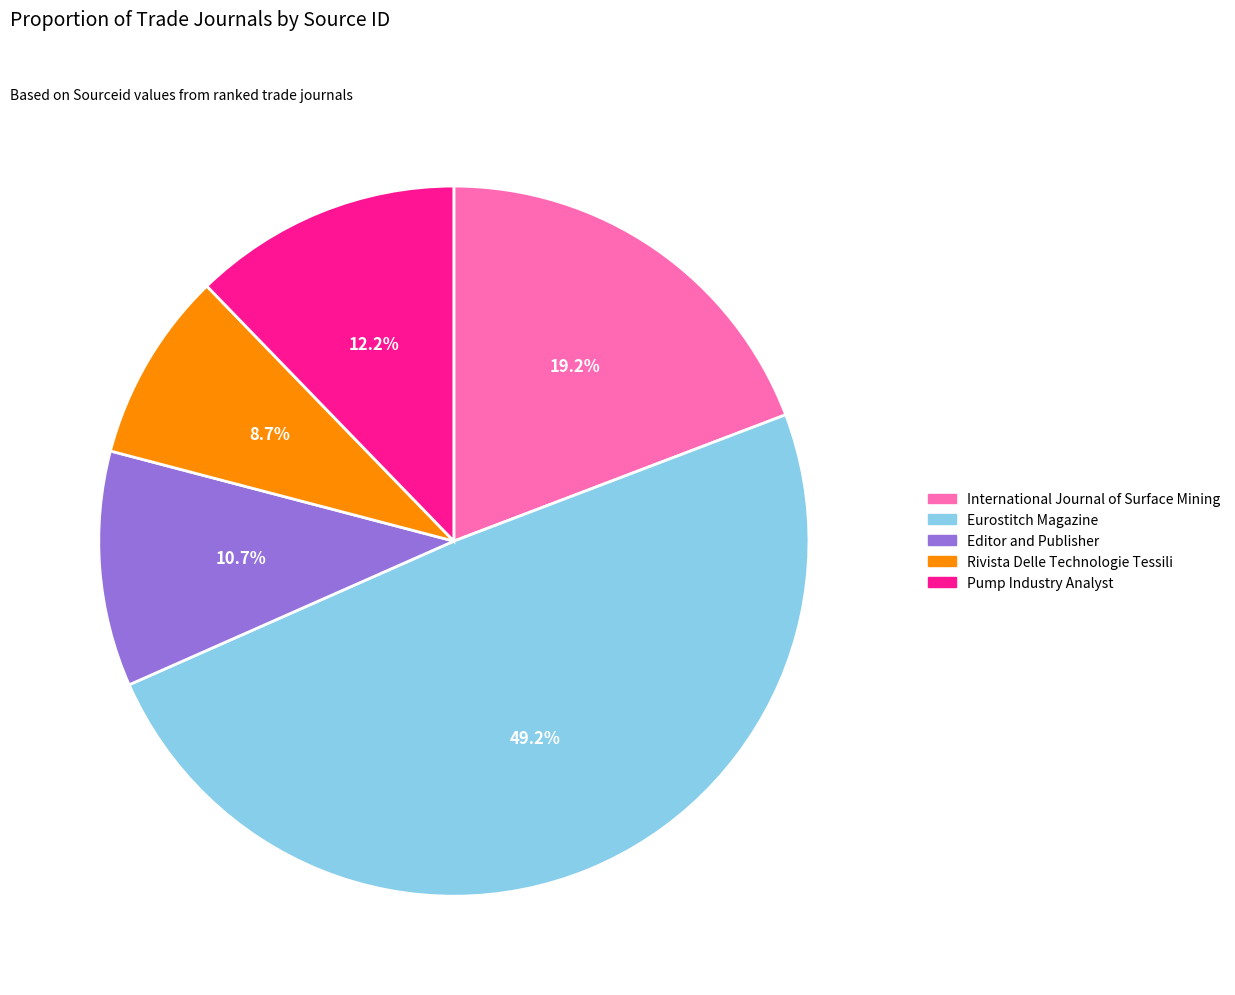

To the nearest percent, what percentage of the pie is Pump Industry Analyst?

12%